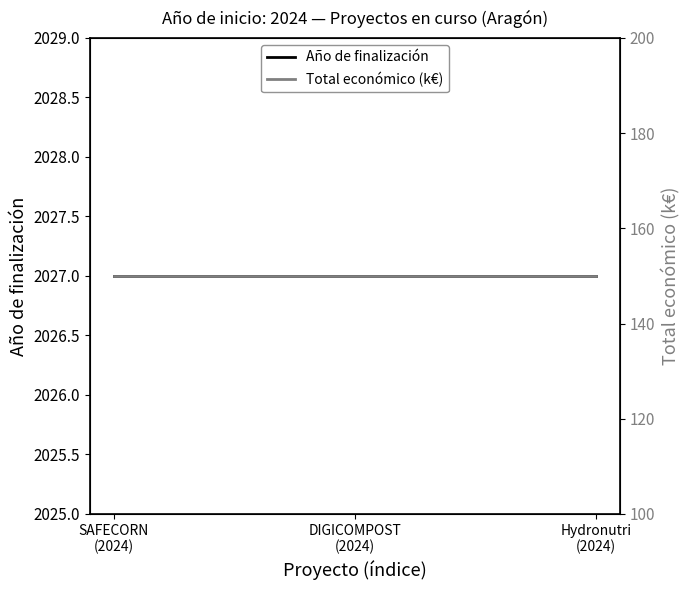

What is the value of the Total económico (k€) point at the 1st from the left?

150